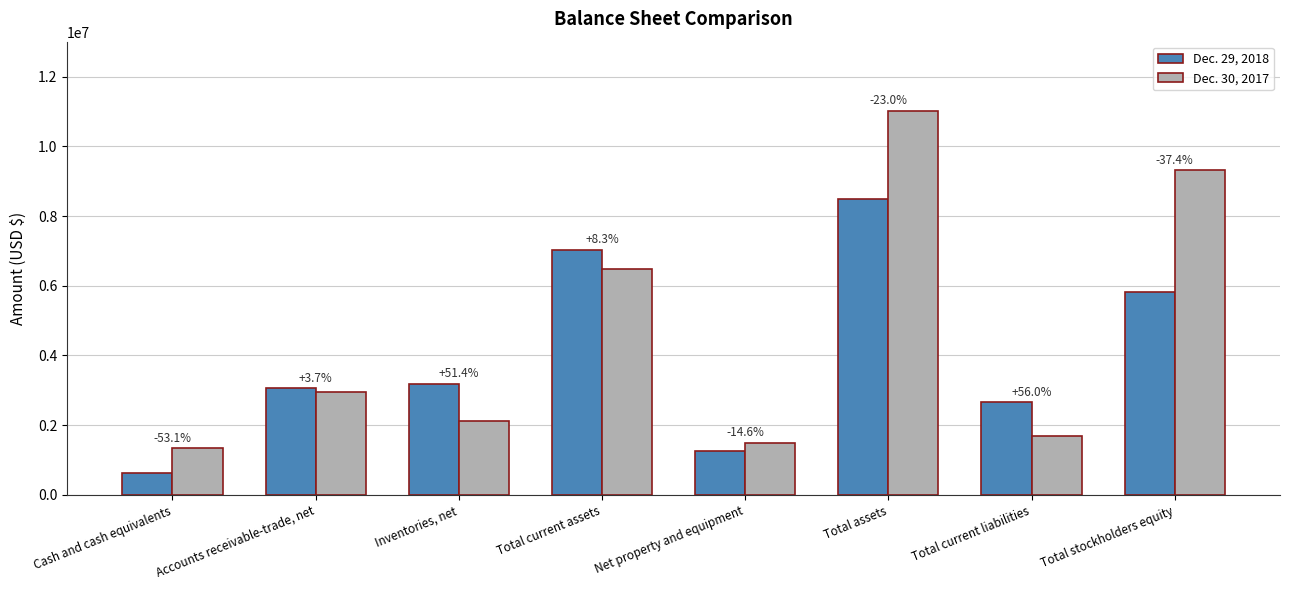

What is the approximate value of Dec. 29, 2018 at Cash and cash equivalents?

628804